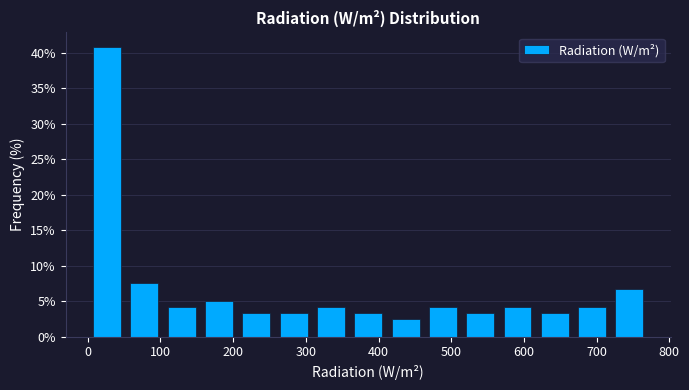

Reading left to right, list every bar in this chart as the range it spans on the x-axis followed by its height. Neither the bar edges nor the heights are printed on the chart, so give them approximately, as read against the axes.

0 to 50: 41.0
50 to 100: 7.5
100 to 150: 4.0
150 to 210: 5.0
210 to 260: 3.5
260 to 310: 3.5
310 to 360: 4.0
360 to 410: 3.5
410 to 460: 2.5
460 to 510: 4.0
510 to 570: 3.5
570 to 620: 4.0
620 to 670: 3.5
670 to 720: 4.0
720 to 770: 6.5